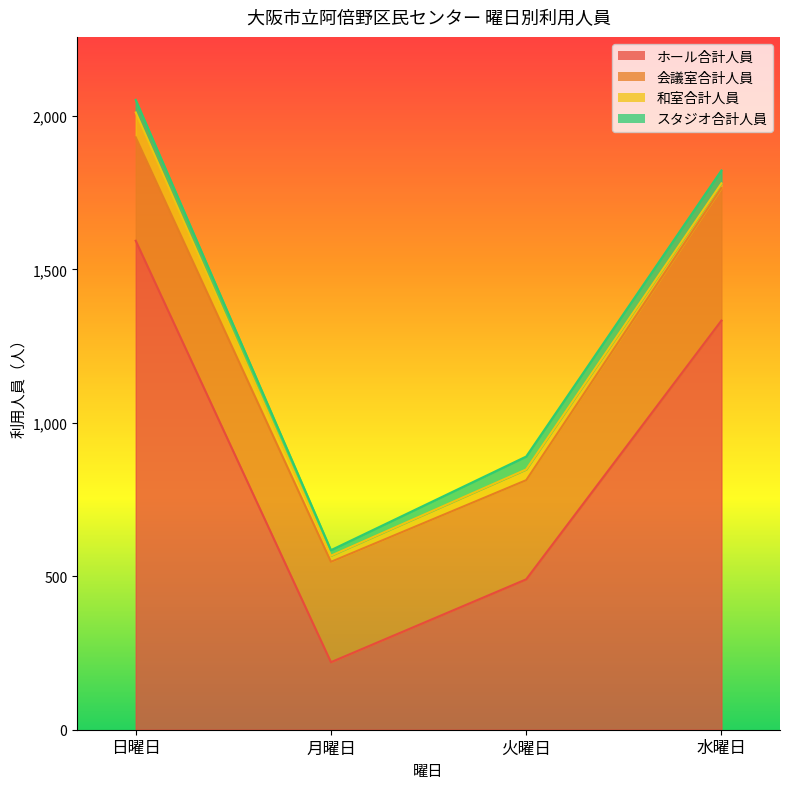

What is the sum of the ホール合計人員 values at 水曜日 and 月曜日?

1553